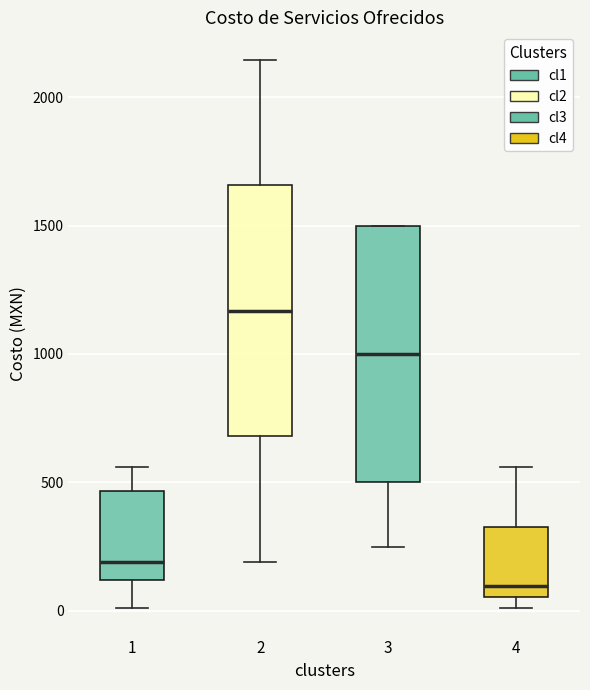

Which box's median line is the lowest?

4